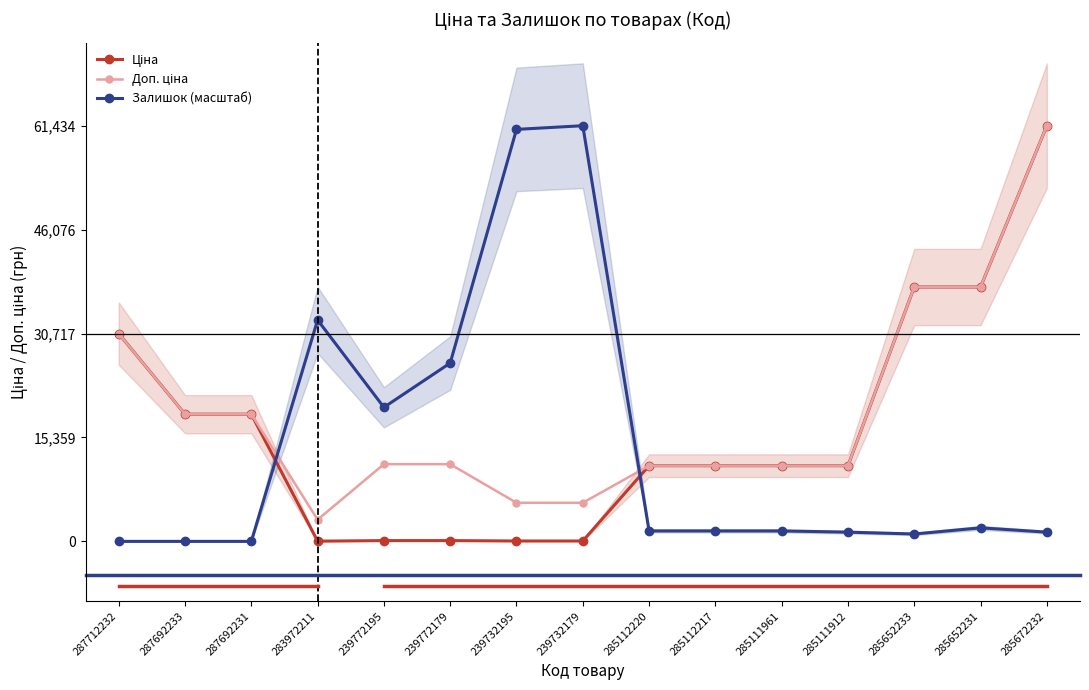

What is the difference between the maximum and minimum values in the Залишок (масштаб) series?

61434.3